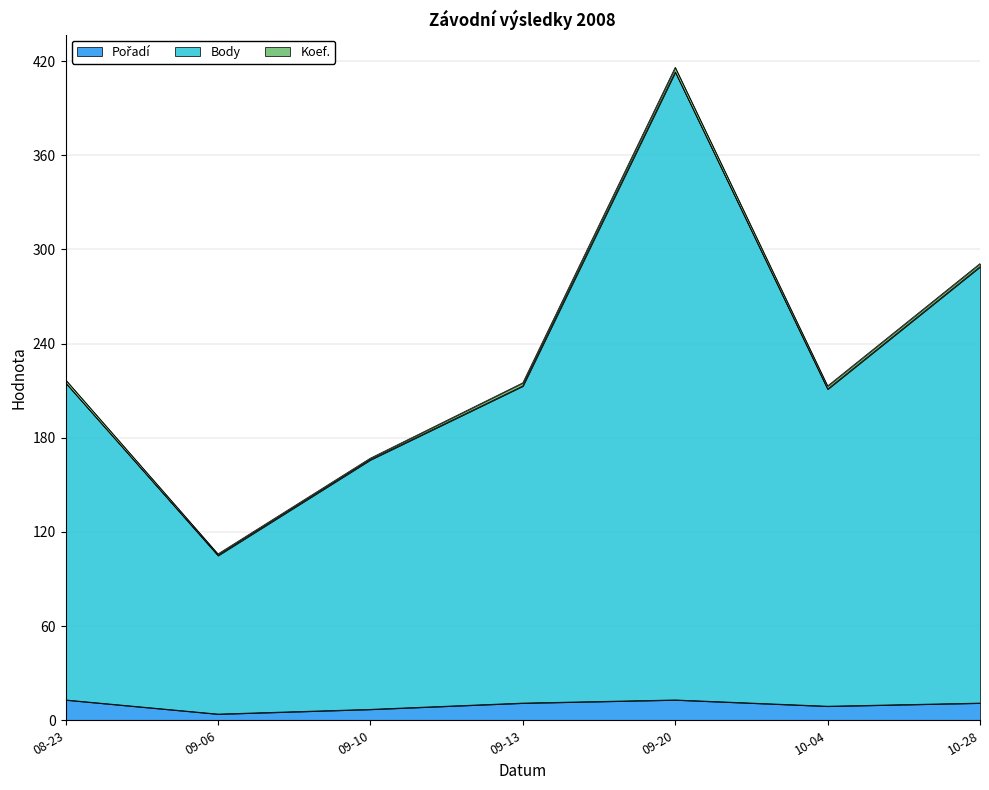

At which category is the sum across all series the highest?

09-20